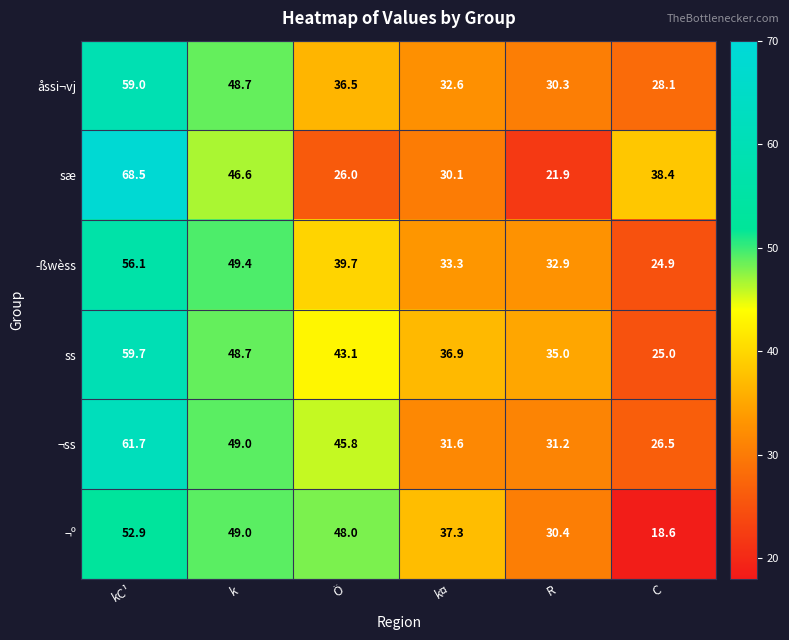

What value does the ­ßwèss series have at k?

49.4